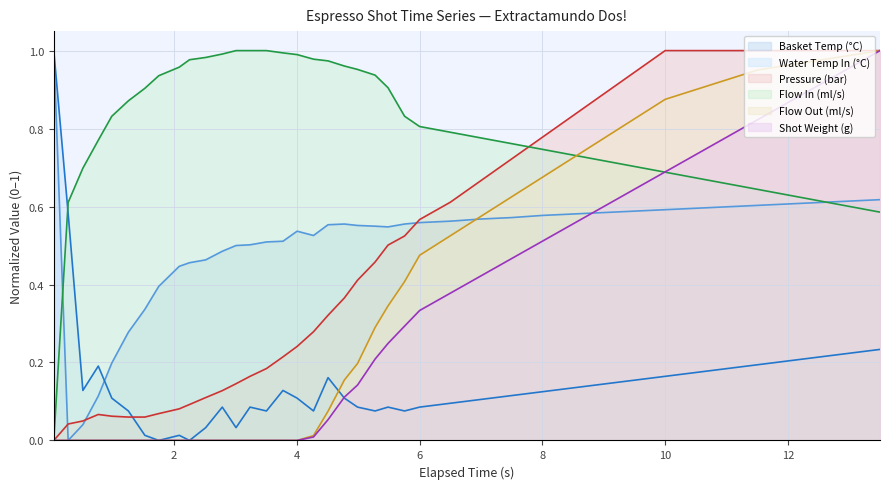

Which series has the largest total across all categories?

Flow In (ml/s)